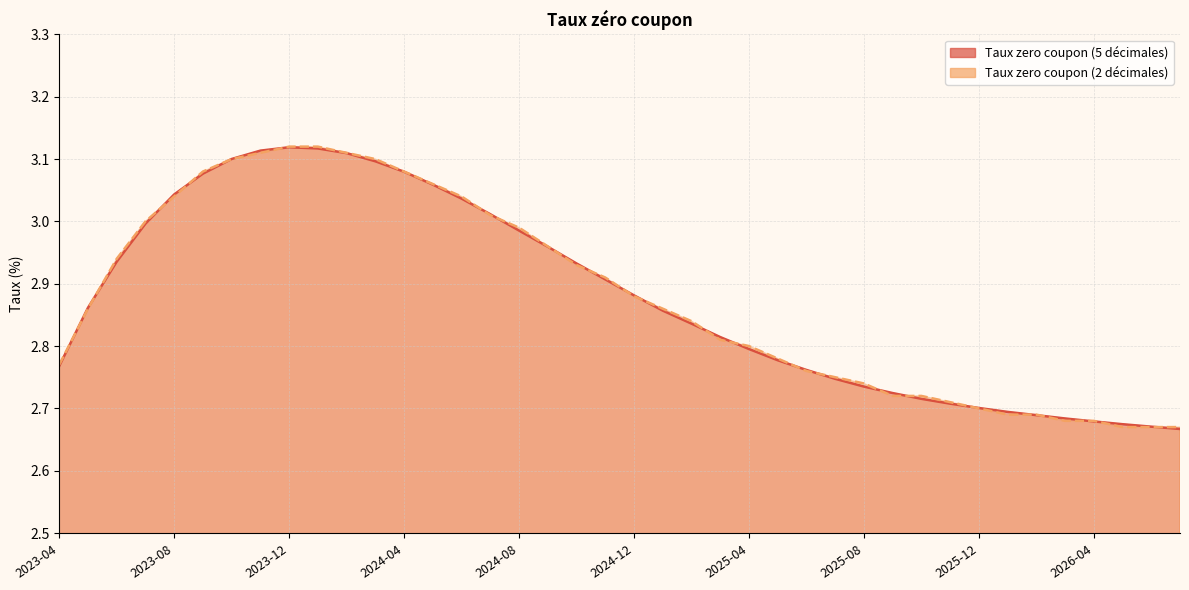

Reading left to right, what are all the values shown in this chart?

Taux zero coupon (5 décimales): 2.8	2.9	2.9	3.0	3.0	3.1	3.1	3.1	3.1	3.1	3.1	3.1	3.1	3.1	3.0	3.0	3.0	3.0	2.9	2.9	2.9	2.9	2.8	2.8	2.8	2.8	2.8	2.7	2.7	2.7	2.7	2.7	2.7	2.7	2.7	2.7	2.7	2.7	2.7	2.7
Taux zero coupon (2 décimales): 2.8	2.9	2.9	3.0	3.0	3.1	3.1	3.1	3.1	3.1	3.1	3.1	3.1	3.1	3.0	3.0	3.0	3.0	2.9	2.9	2.9	2.9	2.8	2.8	2.8	2.8	2.8	2.8	2.7	2.7	2.7	2.7	2.7	2.7	2.7	2.7	2.7	2.7	2.7	2.7